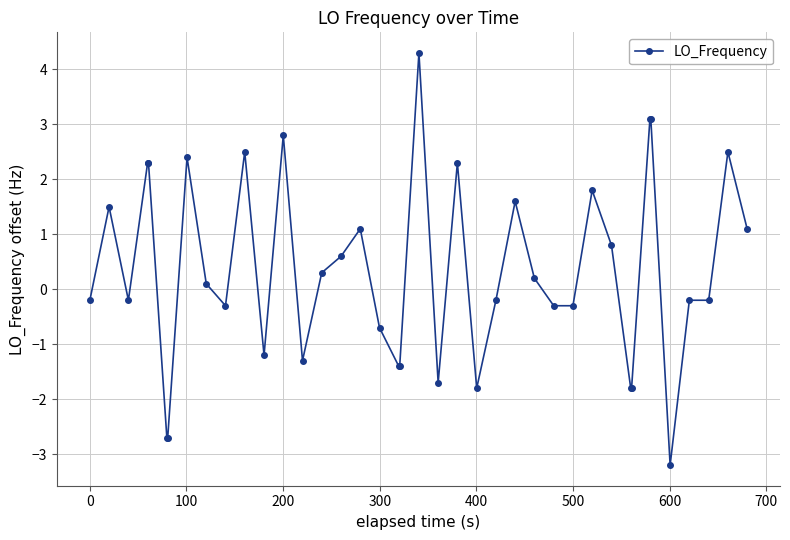

How many values exceed 0?

20